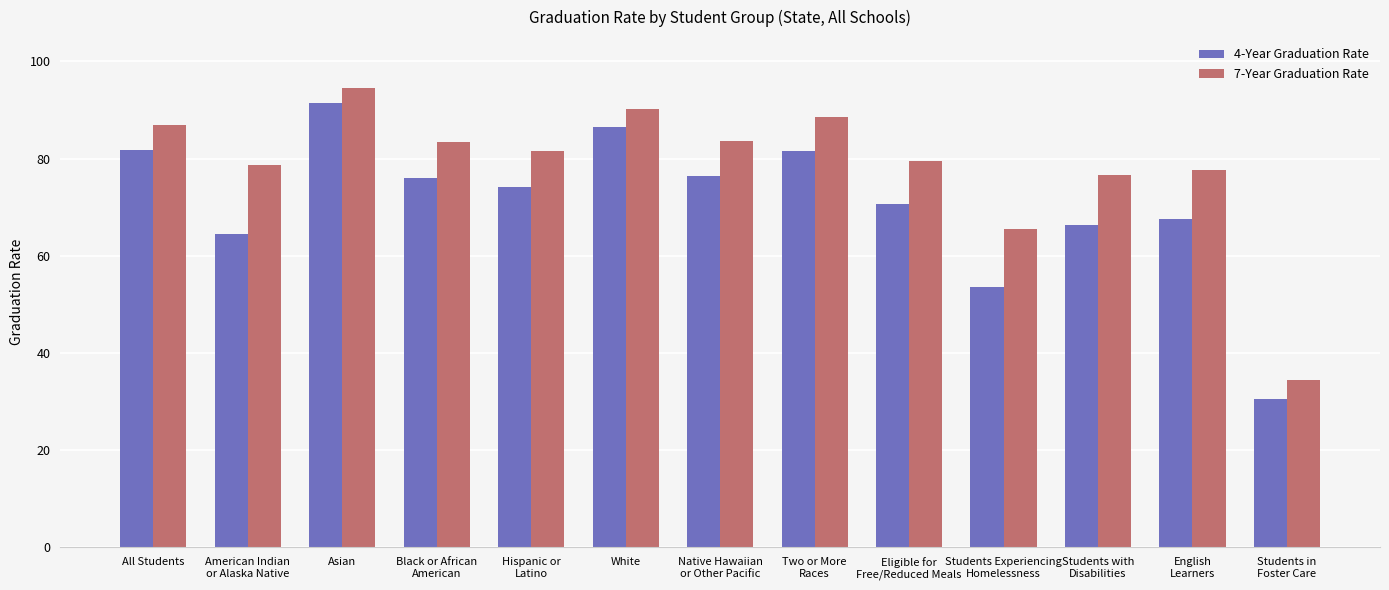

What is the label of the 12th bar from the left?

English
Learners